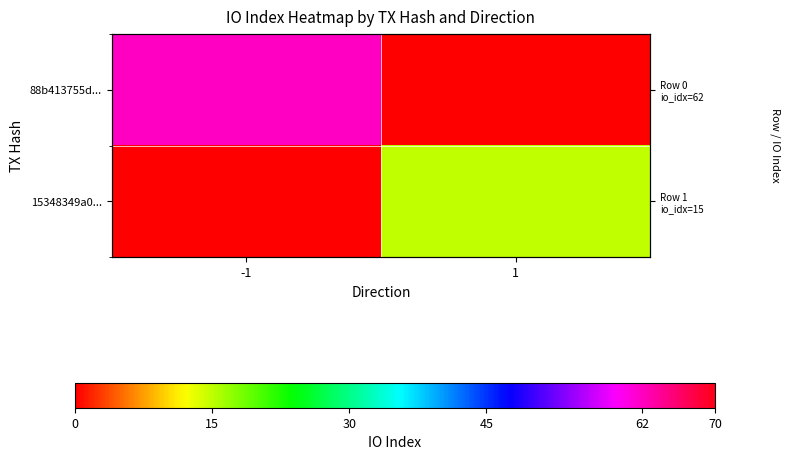

The 88b413755d... series shows 0 at 1. True or false?

True